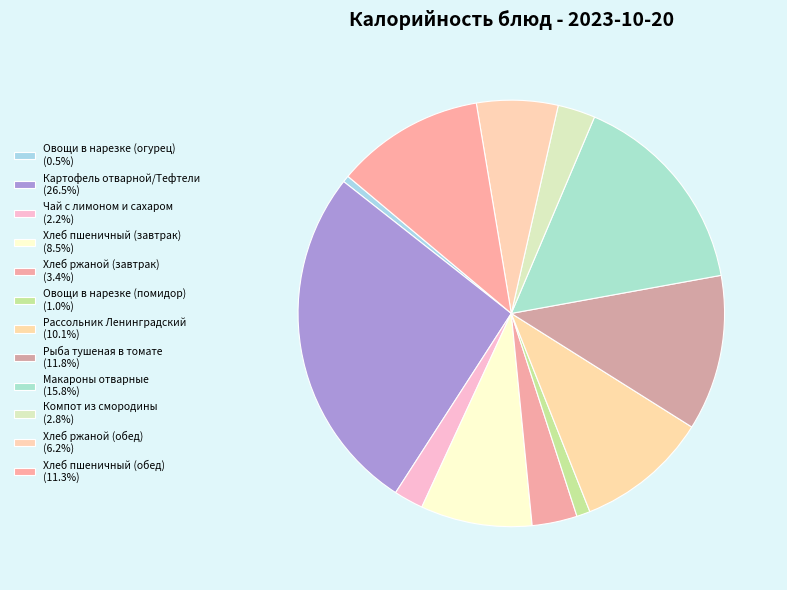

How many segments does this pie chart have?

12